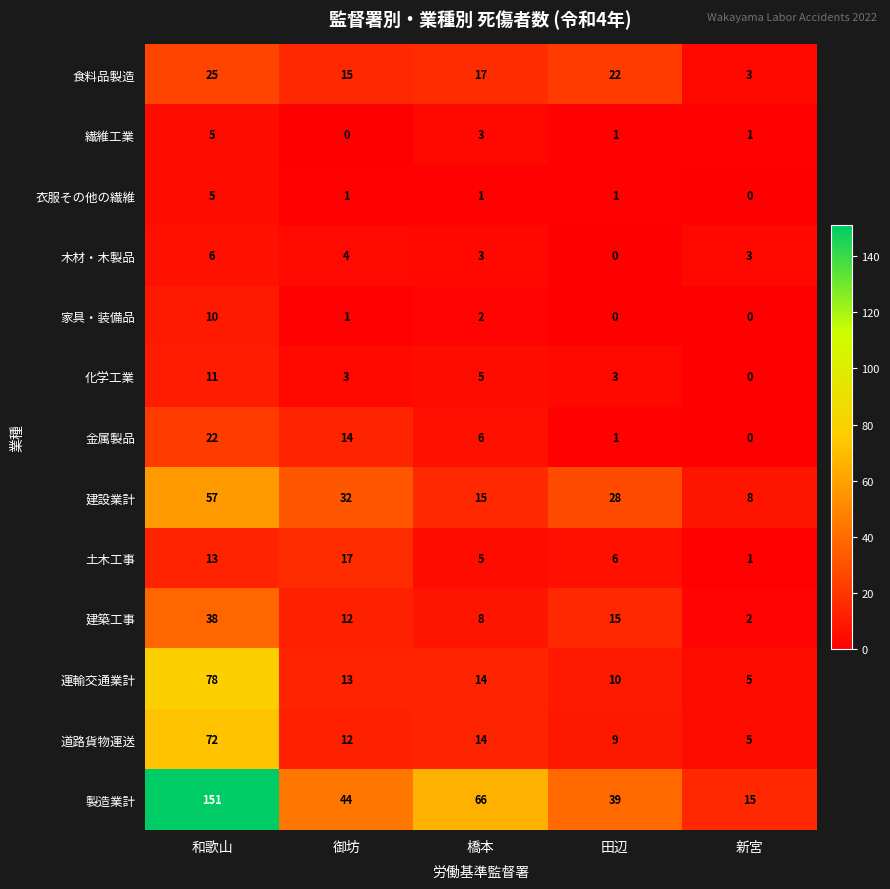

What is the difference between the second highest and minimum values in the 運輸交通業計 series?

9